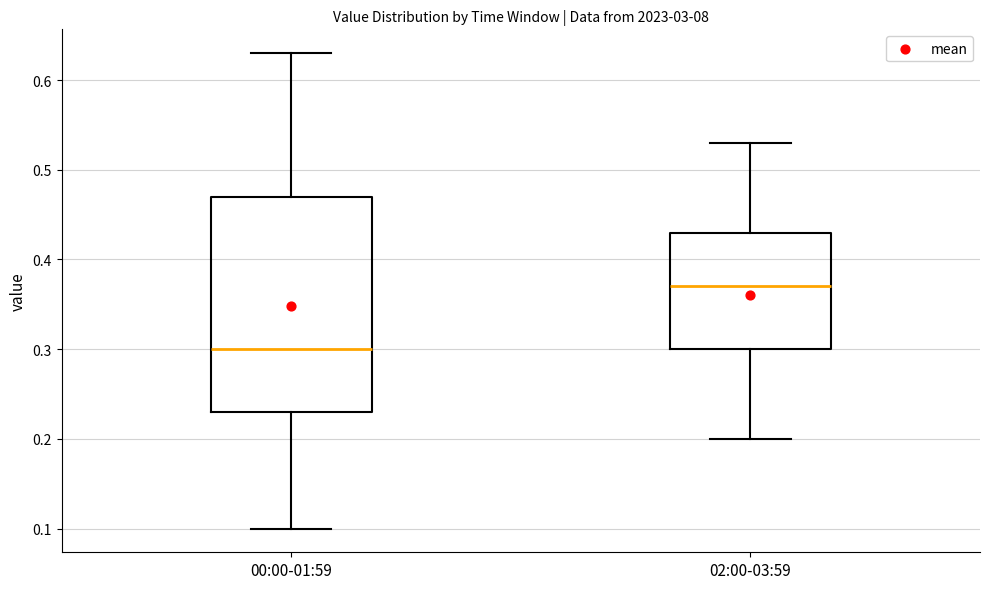

Reading left to right, transcribe this box plot: for each box, give where its median line is, the range the box spans, and where its two whiskers end, as read against the y-axis. The values are not printed on the chart, so give them approximately, as read against the axis.

00:00-01:59: median 0.30, box 0.23 to 0.47, whiskers 0.10 to 0.63
02:00-03:59: median 0.37, box 0.30 to 0.43, whiskers 0.20 to 0.53